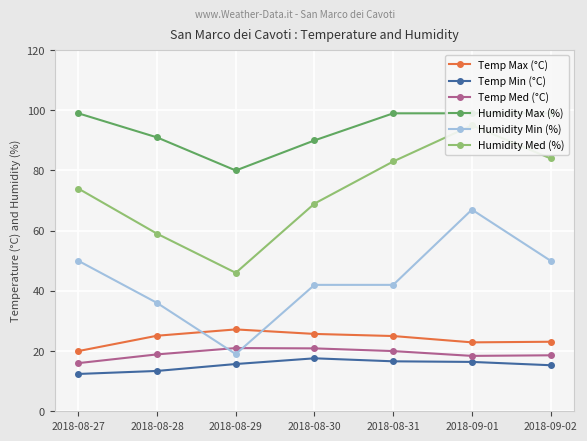

Where is the first local maximum for Temp Max (°C)?

2018-08-29